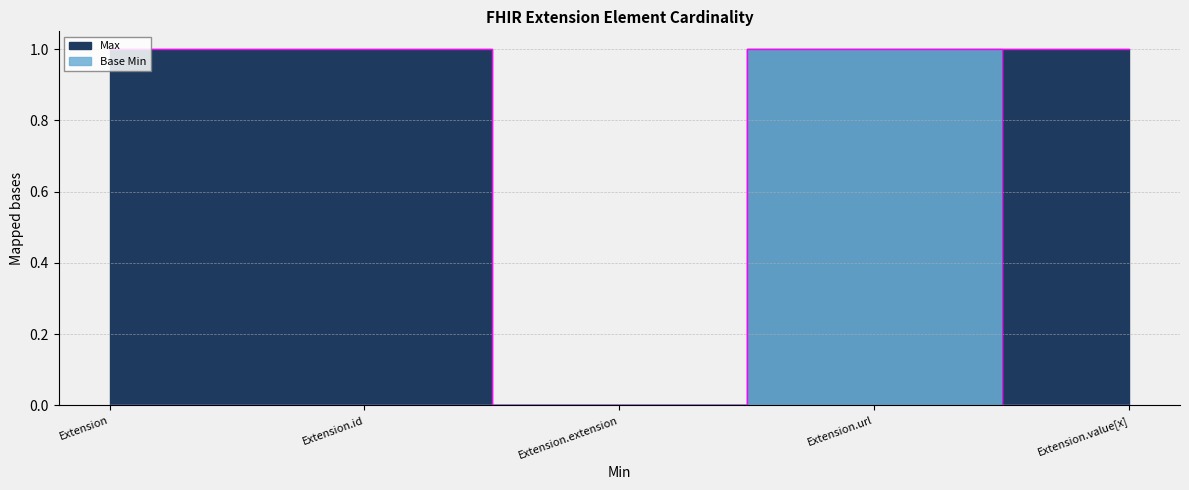

Reading left to right, what are all the values shown in this chart?

Max: 1	1	0	1	1
Base Min: 0	0	0	1	0